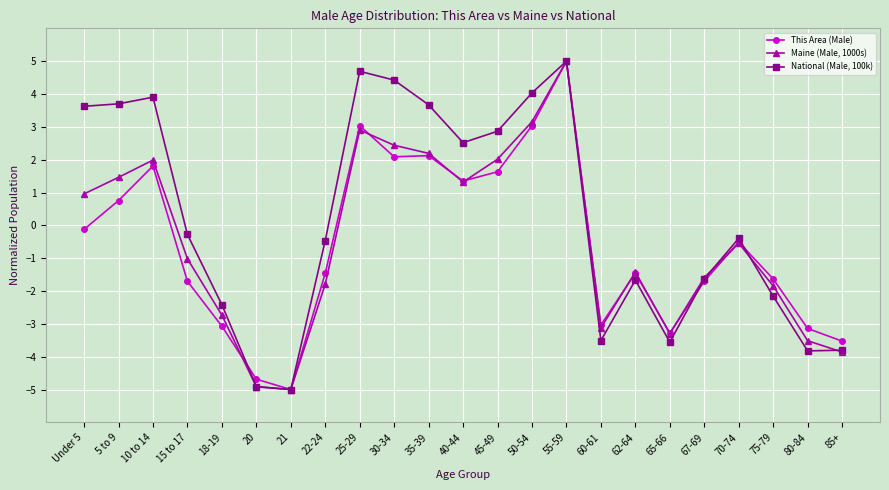

How many data points in National (Male, 100k) are above 0?

10